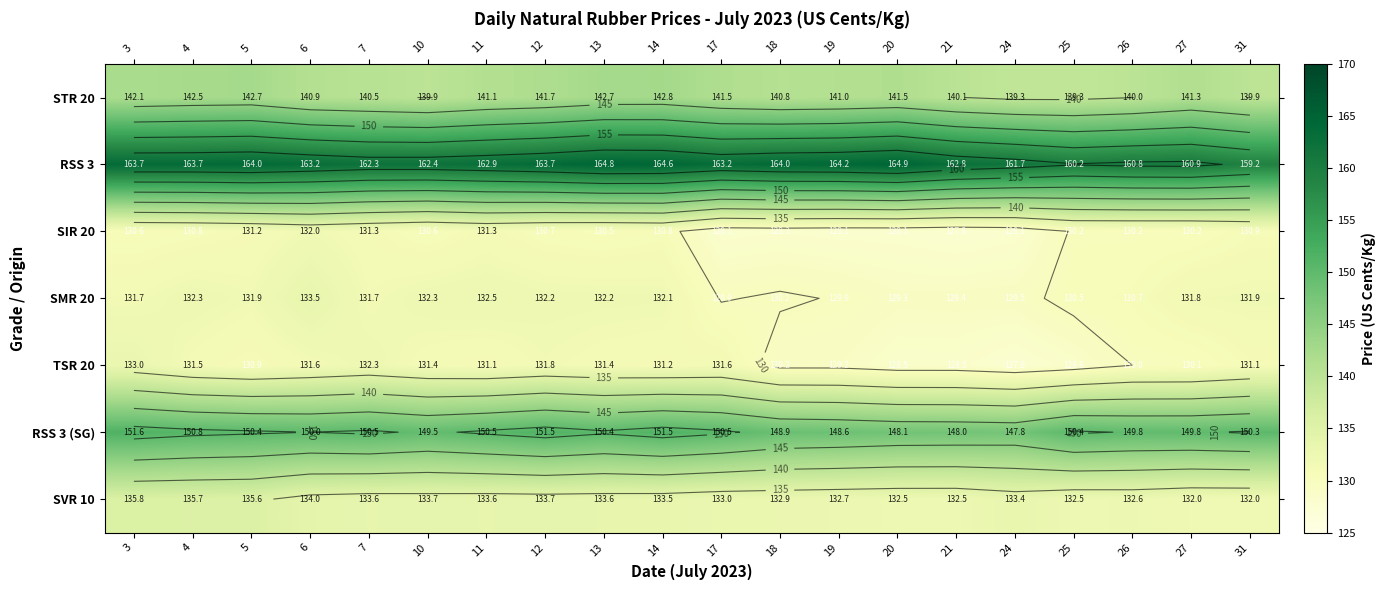

Which has a higher value, 17 or 5?

5